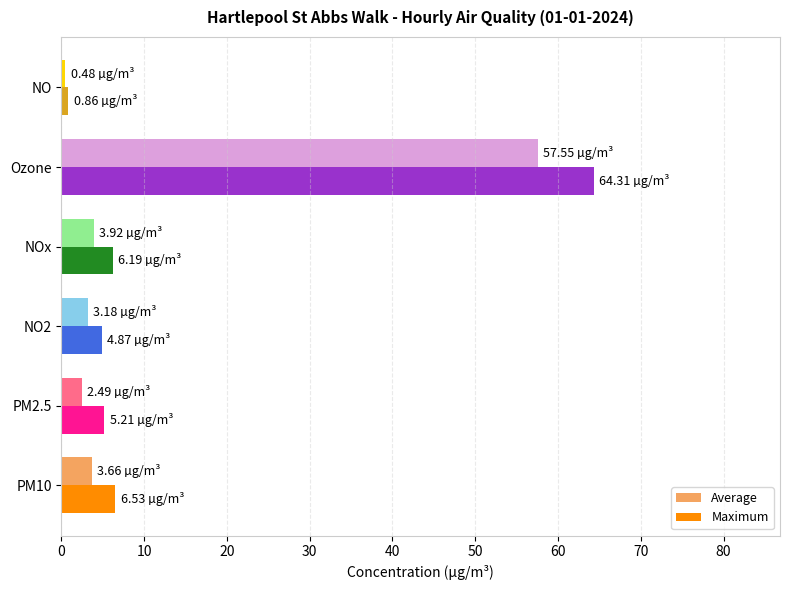

Rank the series by their maximum value, from lowest to highest.

Average, Maximum